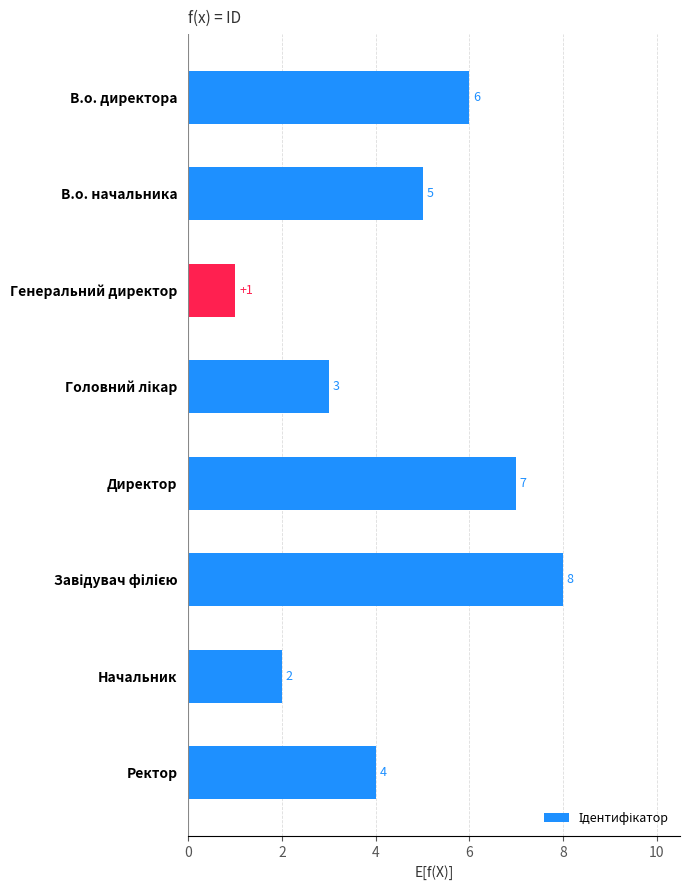

How many series are shown in this chart?

1